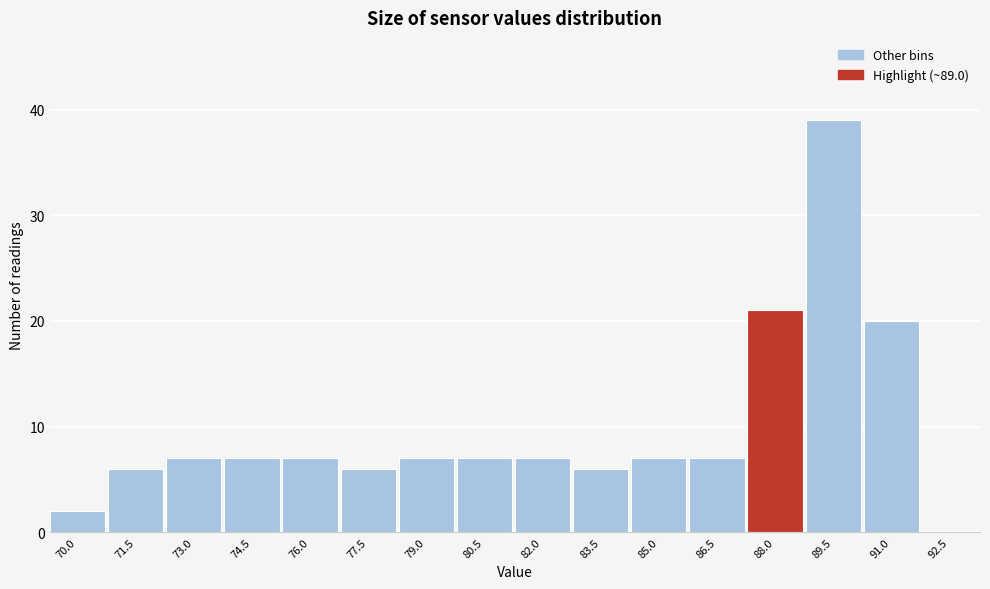

Reading right to left, extract all data points from this chart.

92.5=0	91.0=20	89.5=39	88.0=21	86.5=7	85.0=7	83.5=6	82.0=7	80.5=7	79.0=7	77.5=6	76.0=7	74.5=7	73.0=7	71.5=6	70.0=2